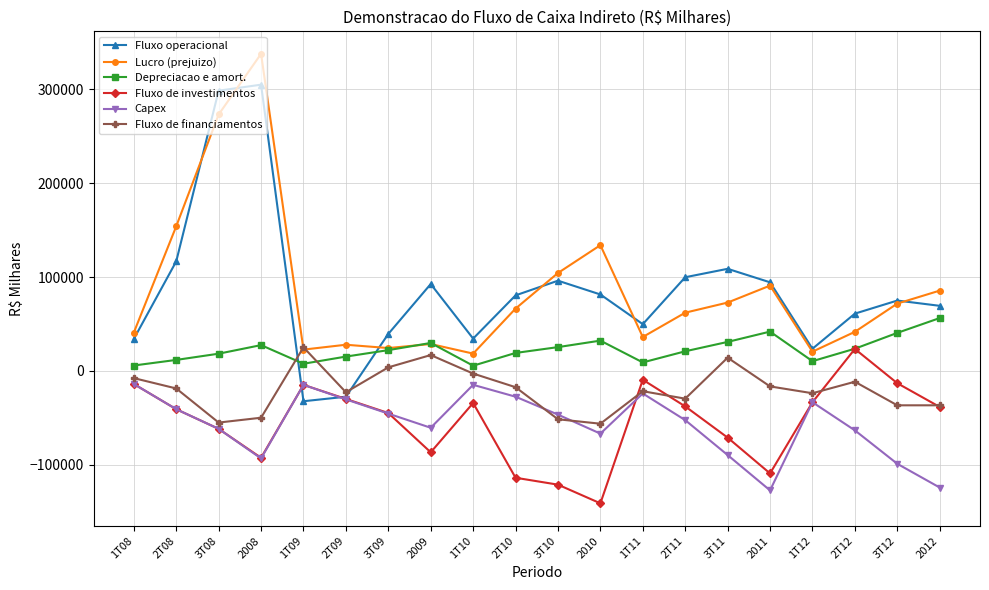

What is the difference between the highest and lowest values at 2010?

275070